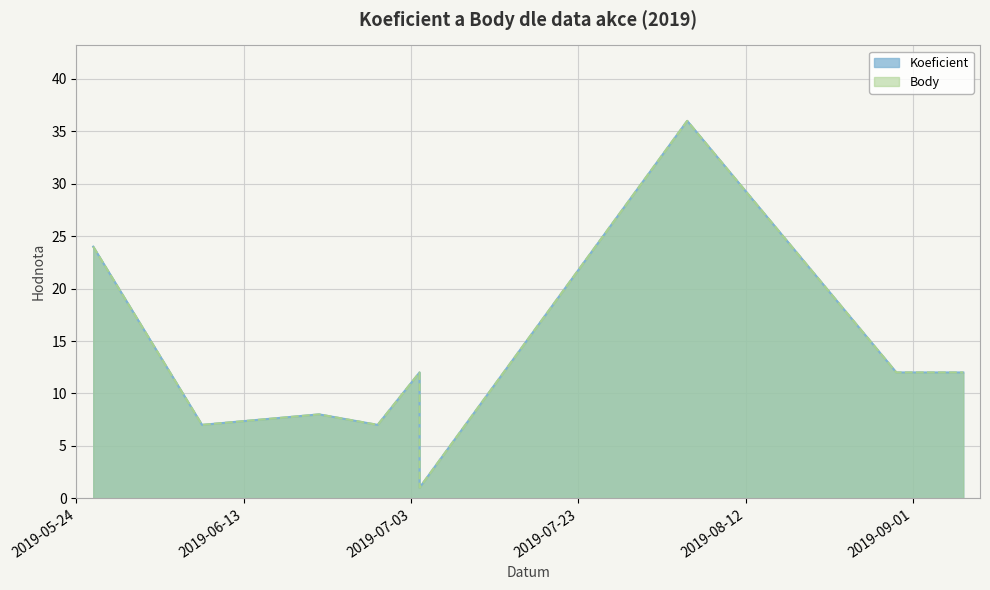

How many interior local peaks does the Body series have?

3